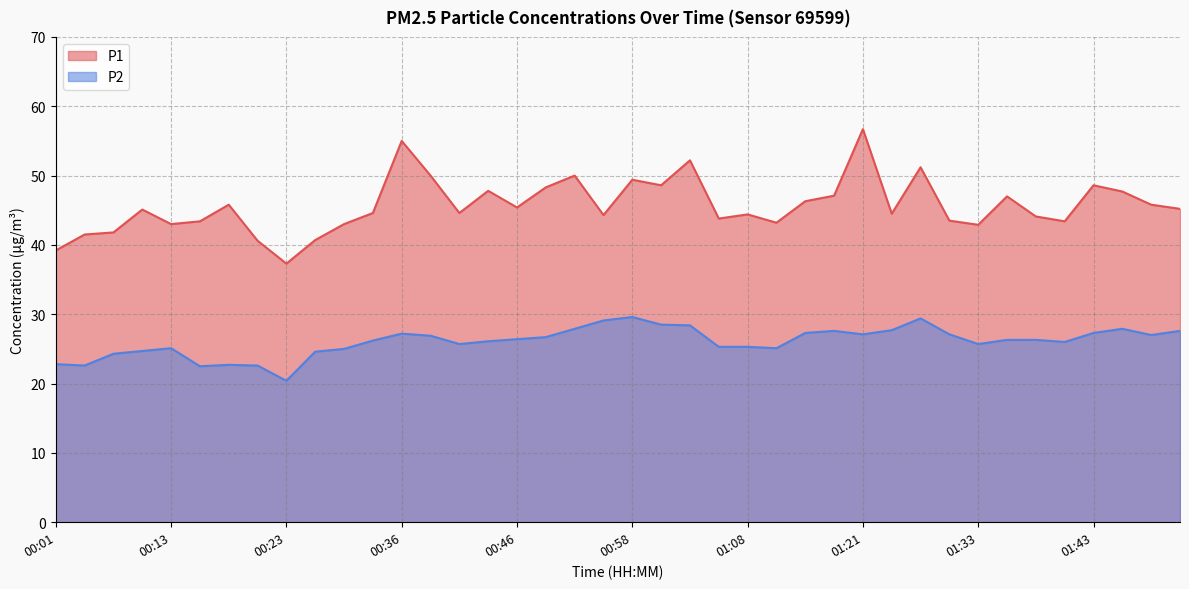

Does the chart have visible grid lines?

Yes